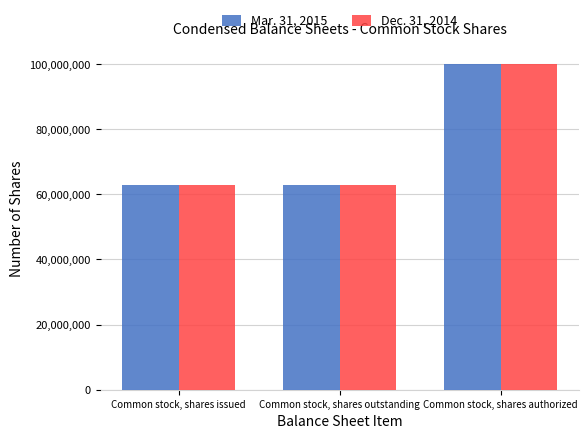

Reading right to left, transcribe all the data shown in this chart.

Mar. 31, 2015: 100000000	62819191	62819191
Dec. 31, 2014: 100000000	62821781	62821781